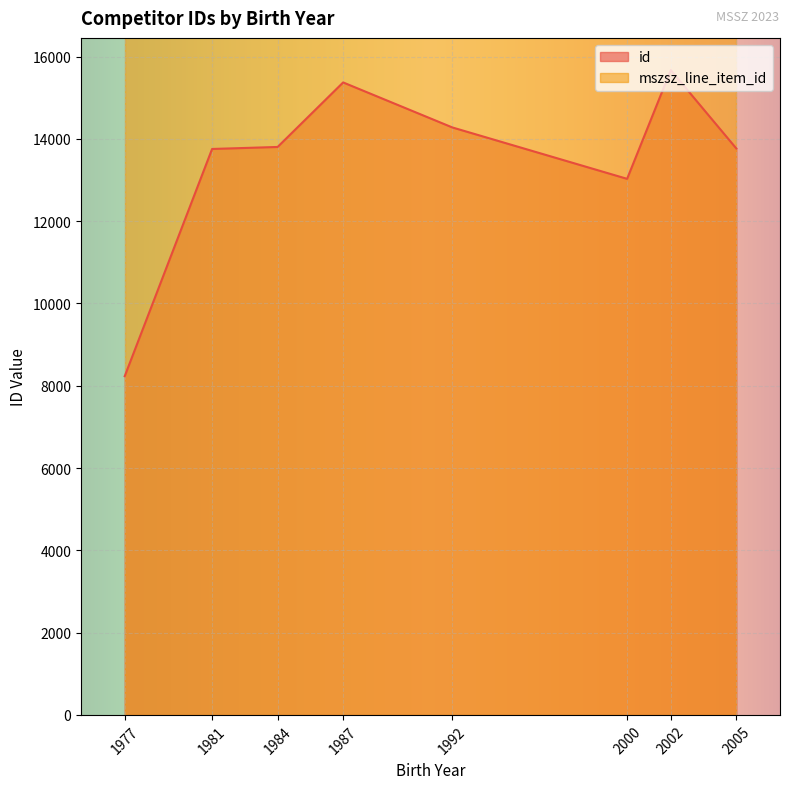

True or false: id and mszsz_line_item_id cross at least once.

False